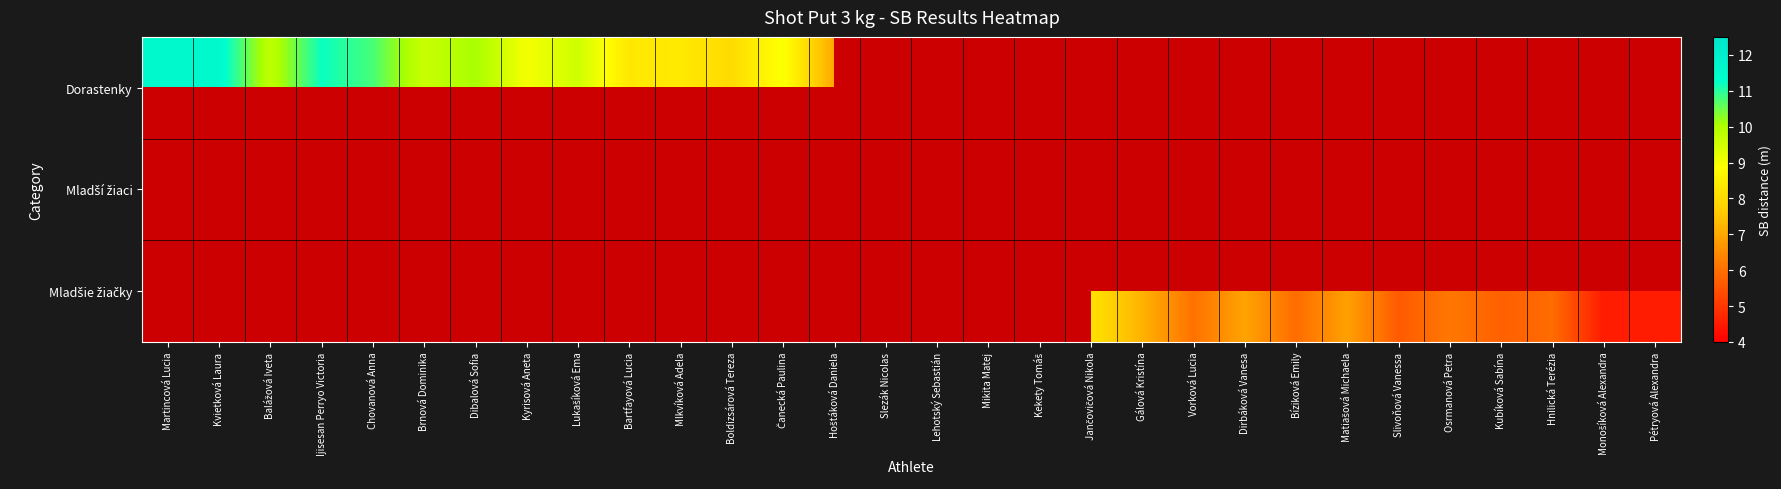

At how many categories does at least one series exceed 9?

8